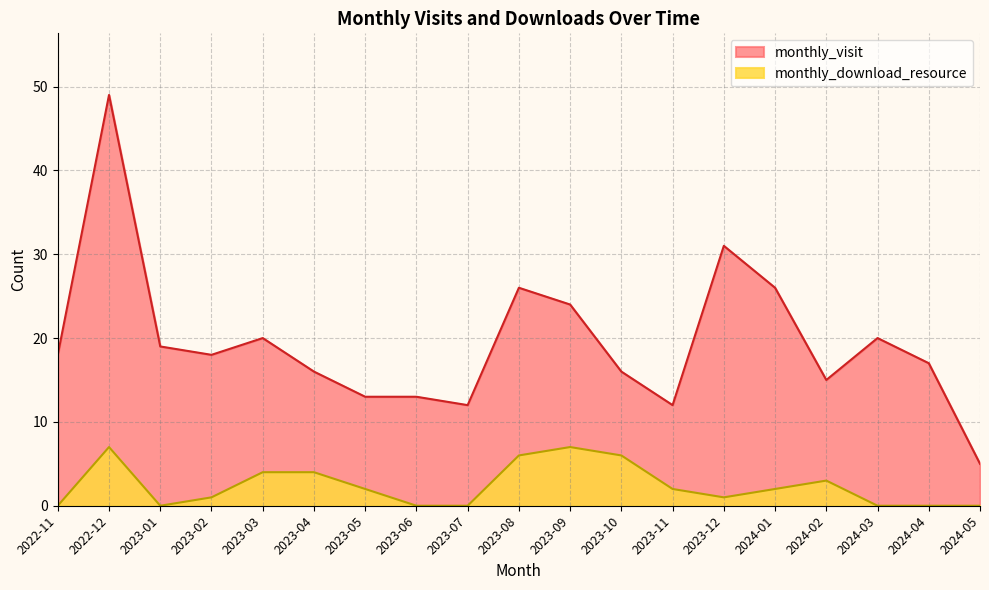

What position from the left is 2024-01?

15